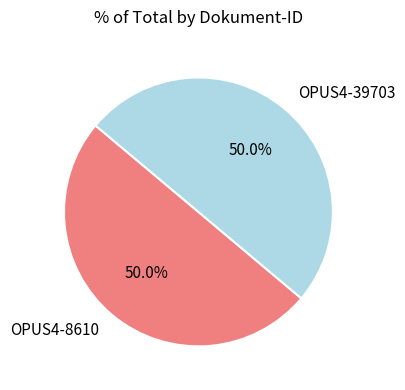

Approximately how many times larger is the value at OPUS4-39703 compared to OPUS4-8610?

1.0